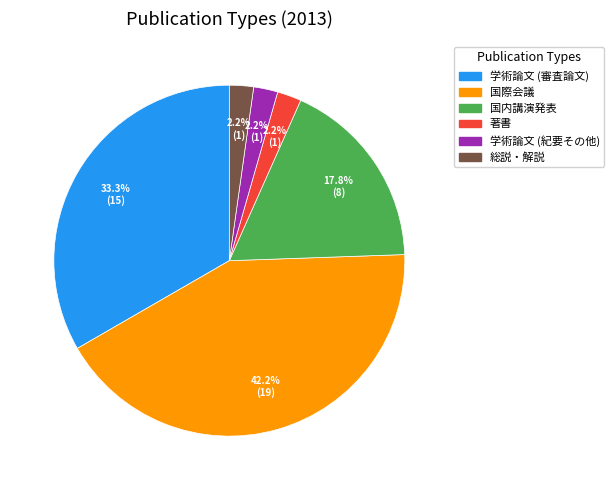

What percentage do 著書 and 国際会議 together represent?

44.4%